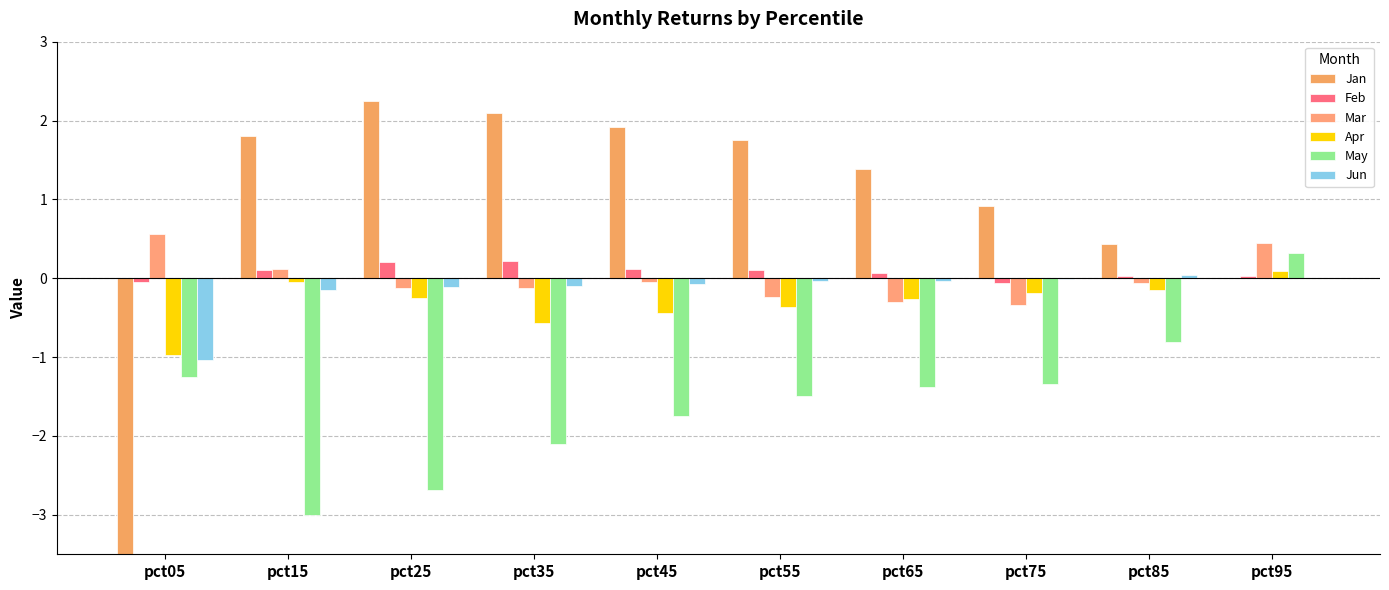

Which category has the lowest value across all series?

pct05